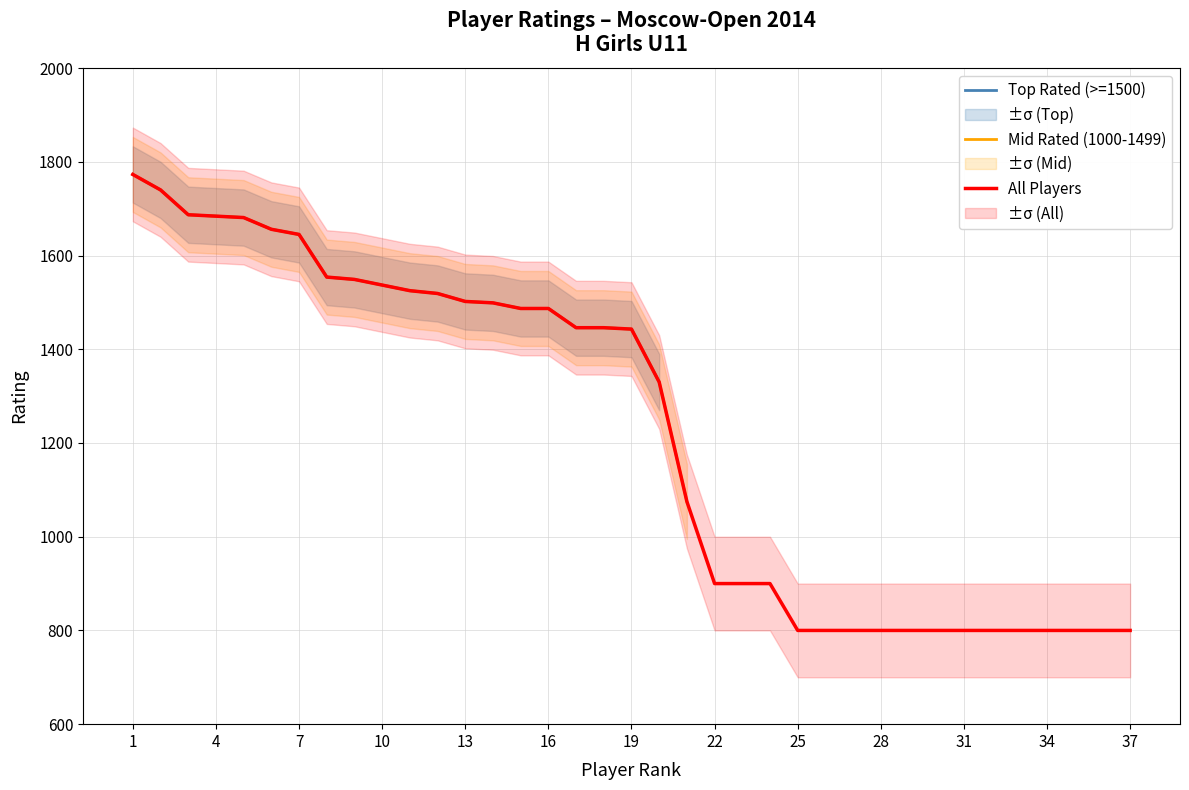

The value of Top Rated (>=1500) at 4 is 1684. True or false?

True